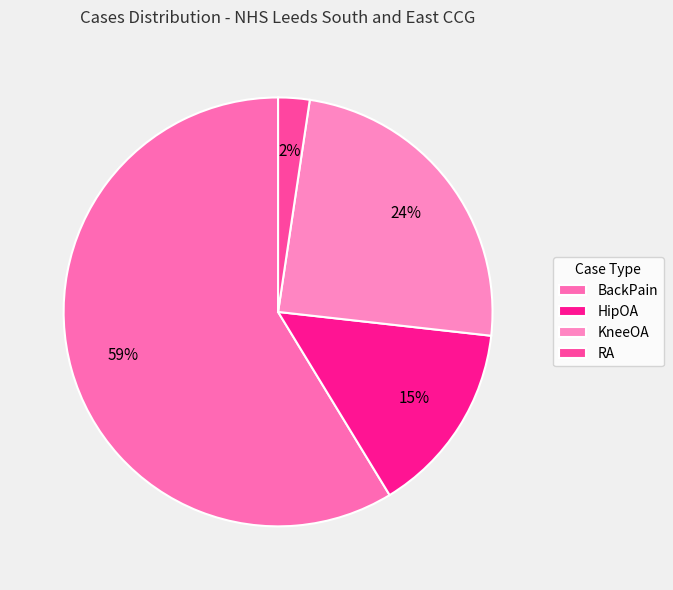

What is the change in value from BackPain to KneeOA?

-23916